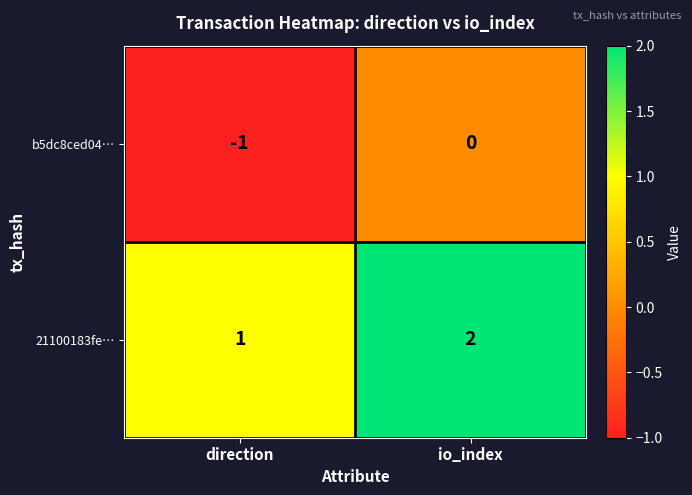

Reading left to right, what are all the values shown in this chart?

b5dc8ced04…: direction=-1	io_index=0
21100183fe…: direction=1	io_index=2